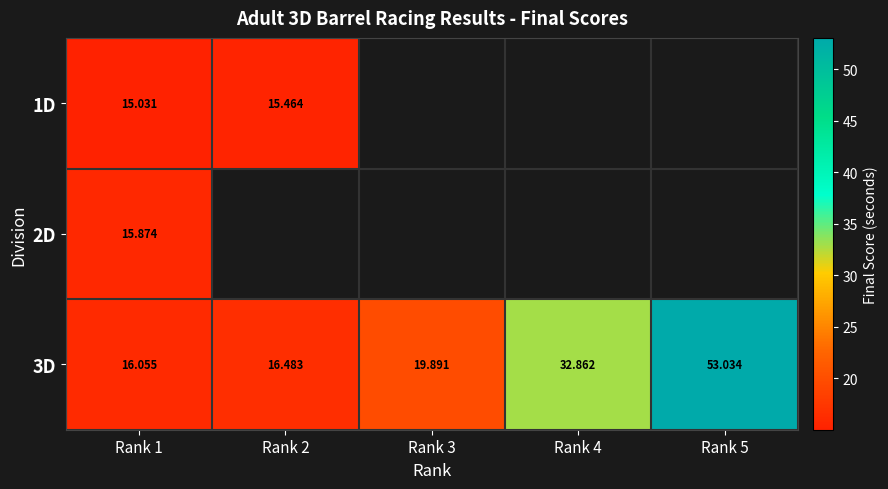

What is the difference between the maximum and minimum values in the 3D series?

37.0